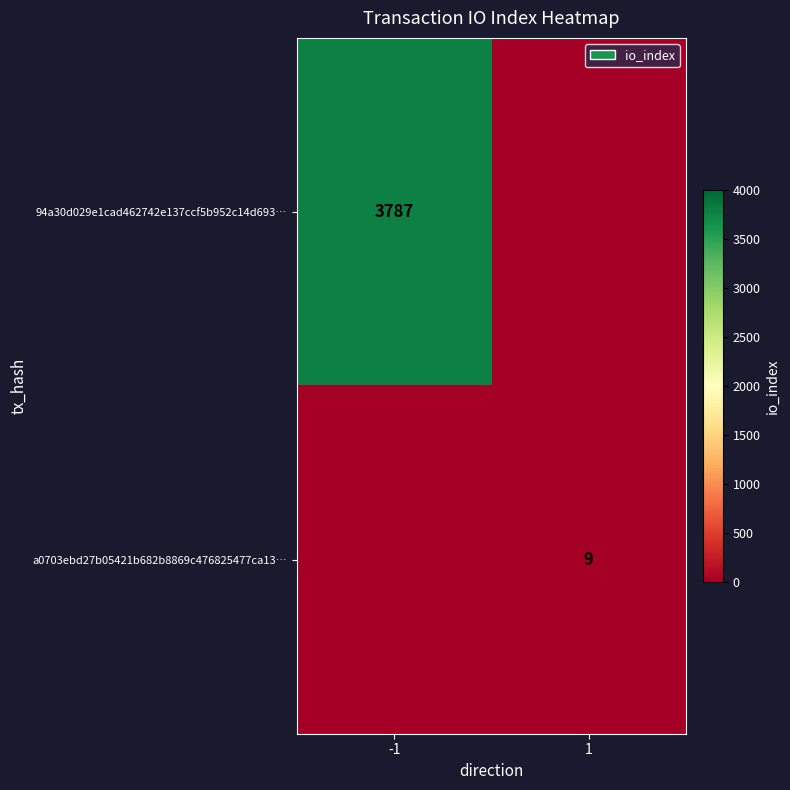

Is the value of a0703ebd27b05421b682b8869c476825477ca13… at 1 greater than the value of 94a30d029e1cad462742e137ccf5b952c14d693… at -1?

No